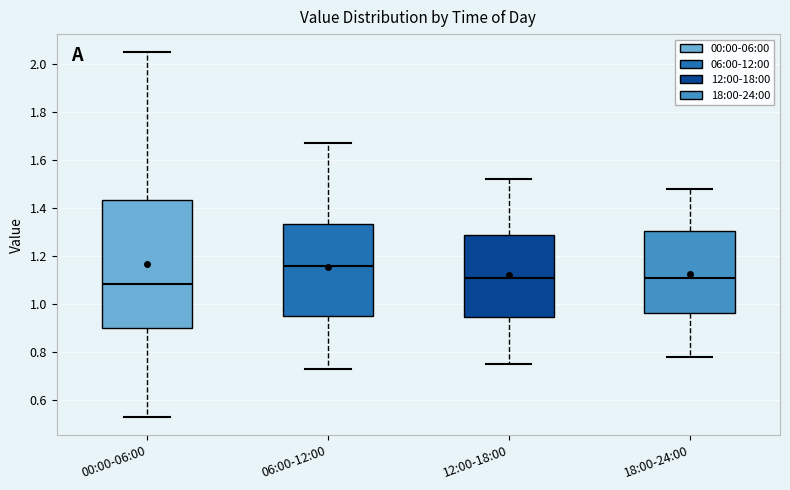

Which box's median line is the highest?

06:00-12:00